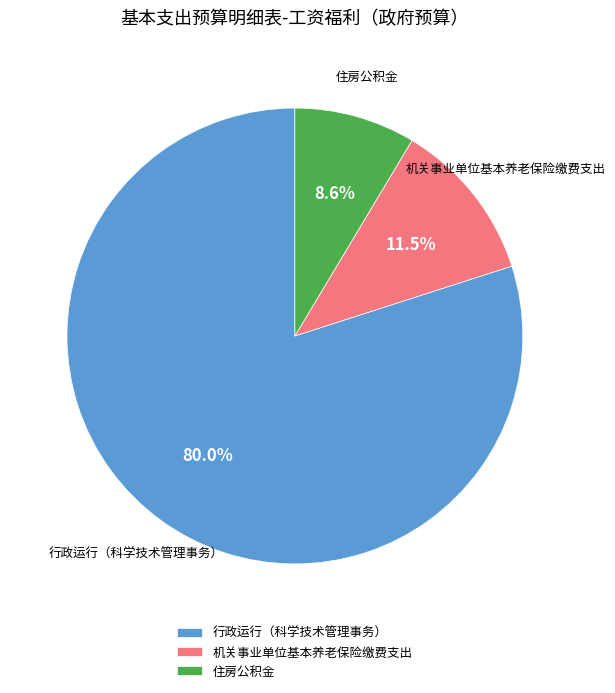

How many segments does this pie chart have?

3